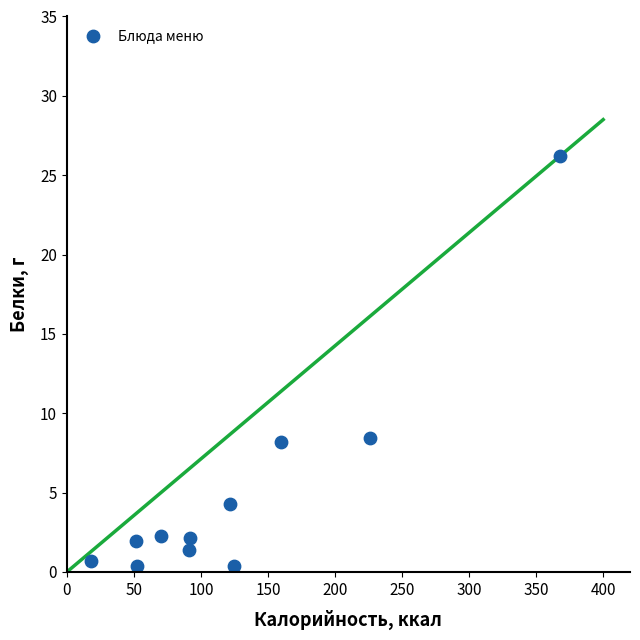

What is the average Y value?

5.1